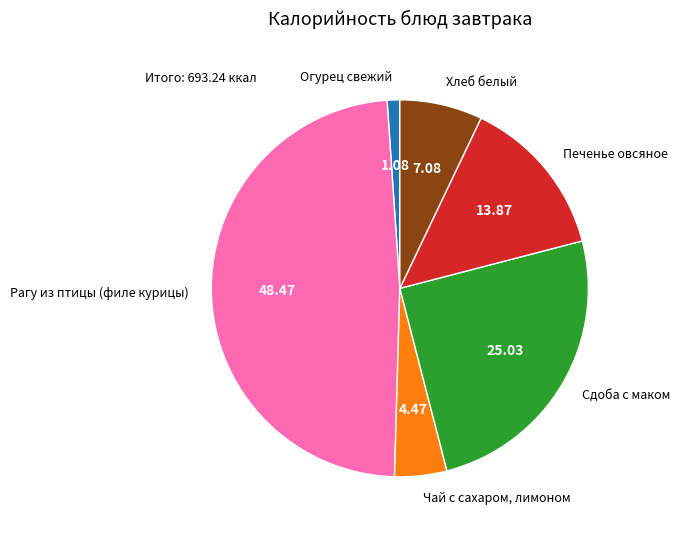

Rank the categories by value from highest to lowest.

Рагу из птицы (филе курицы), Сдоба с маком, Печенье овсяное, Хлеб белый, Чай с сахаром, лимоном, Огурец свежий